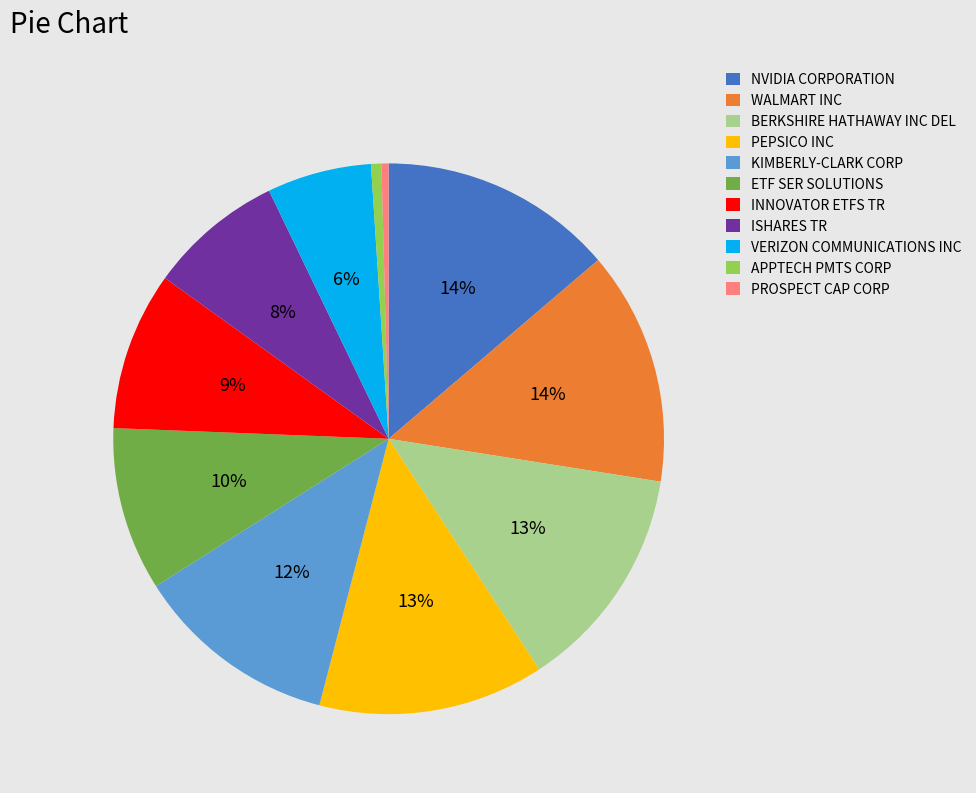

The PROSPECT CAP CORP slice represents 0% of the pie. True or false?

True